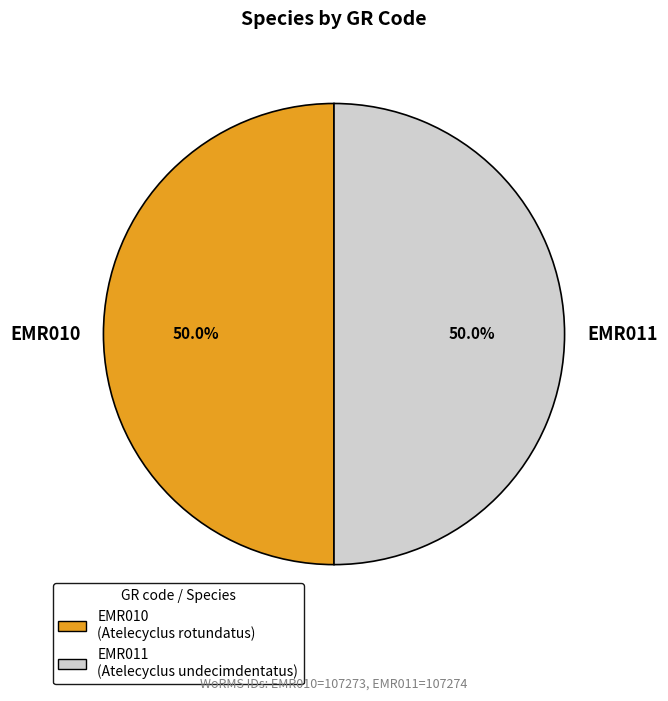

Is the sum of EMR011 and EMR010 greater than half?

Yes